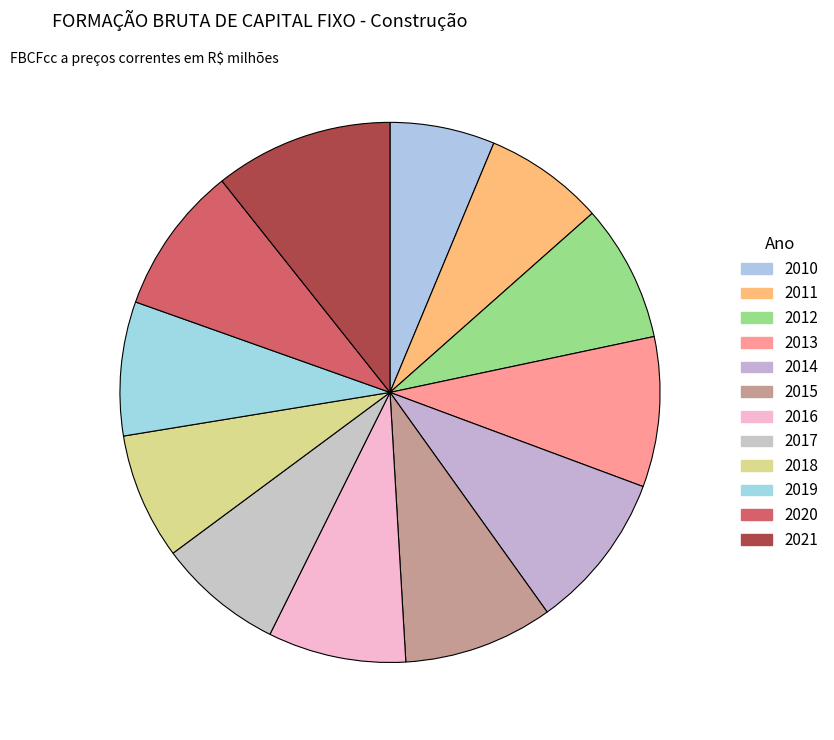

Does 2021 represent more than half of the total?

No